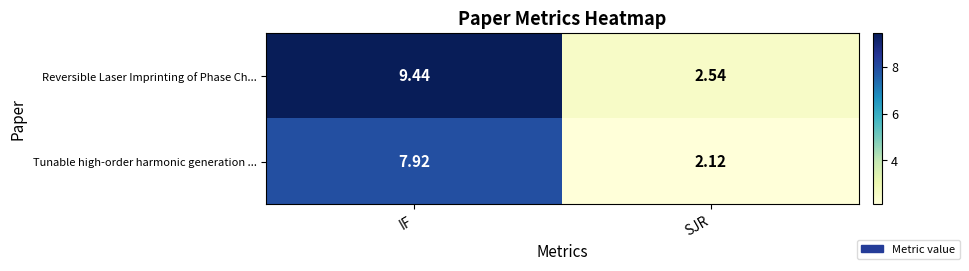

Which series has the widest spread of values?

Reversible Laser Imprinting of Phase Ch...